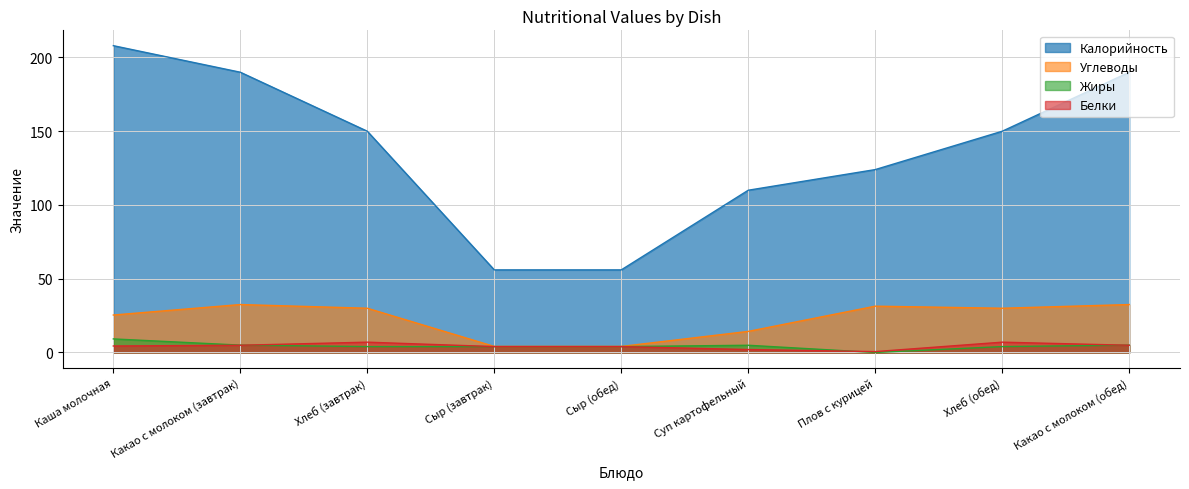

What is the value of the Углеводы point at the 9th from the left?

32.5